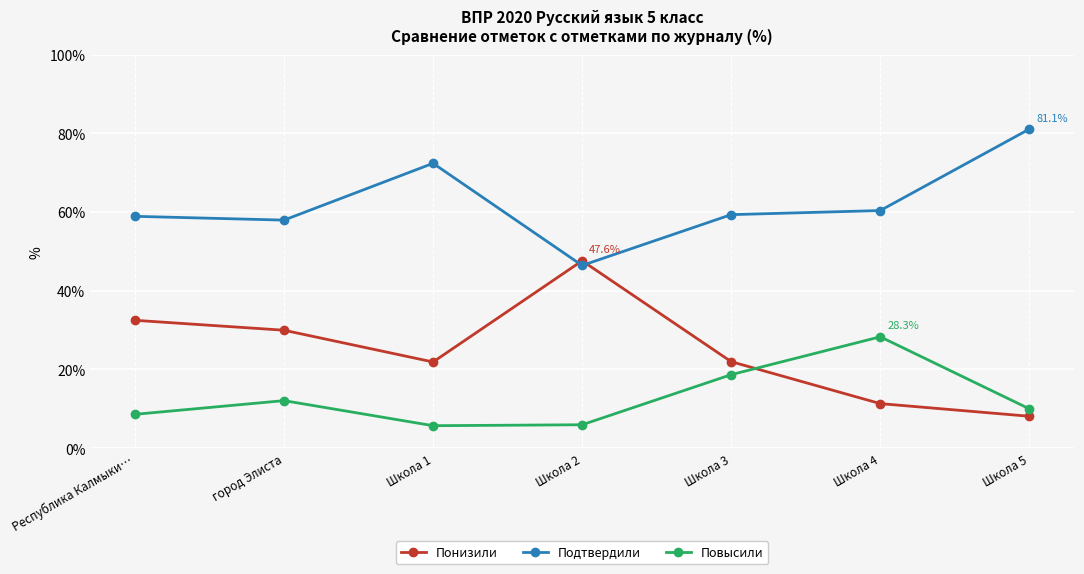

What is the average value of the Повысили series?

12.8